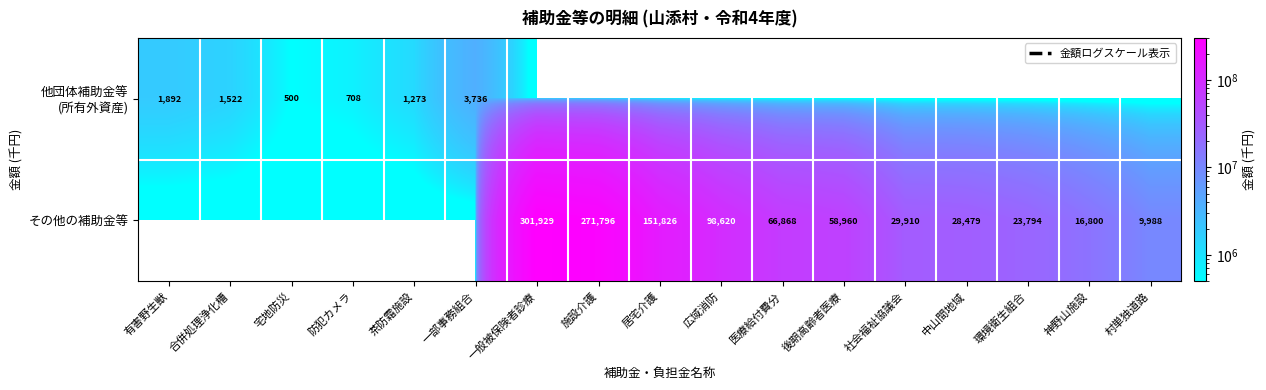

What is the difference between the highest and lowest values at 村単独道路?

9988000